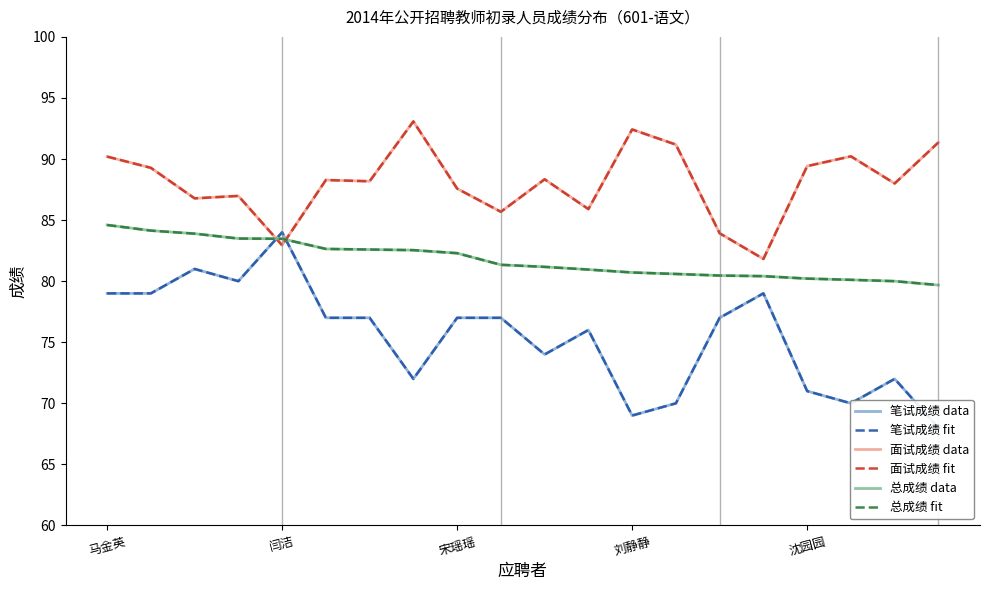

In 面试成绩 data, how many points are higher than both neighbors (excluding endpoints)?

6